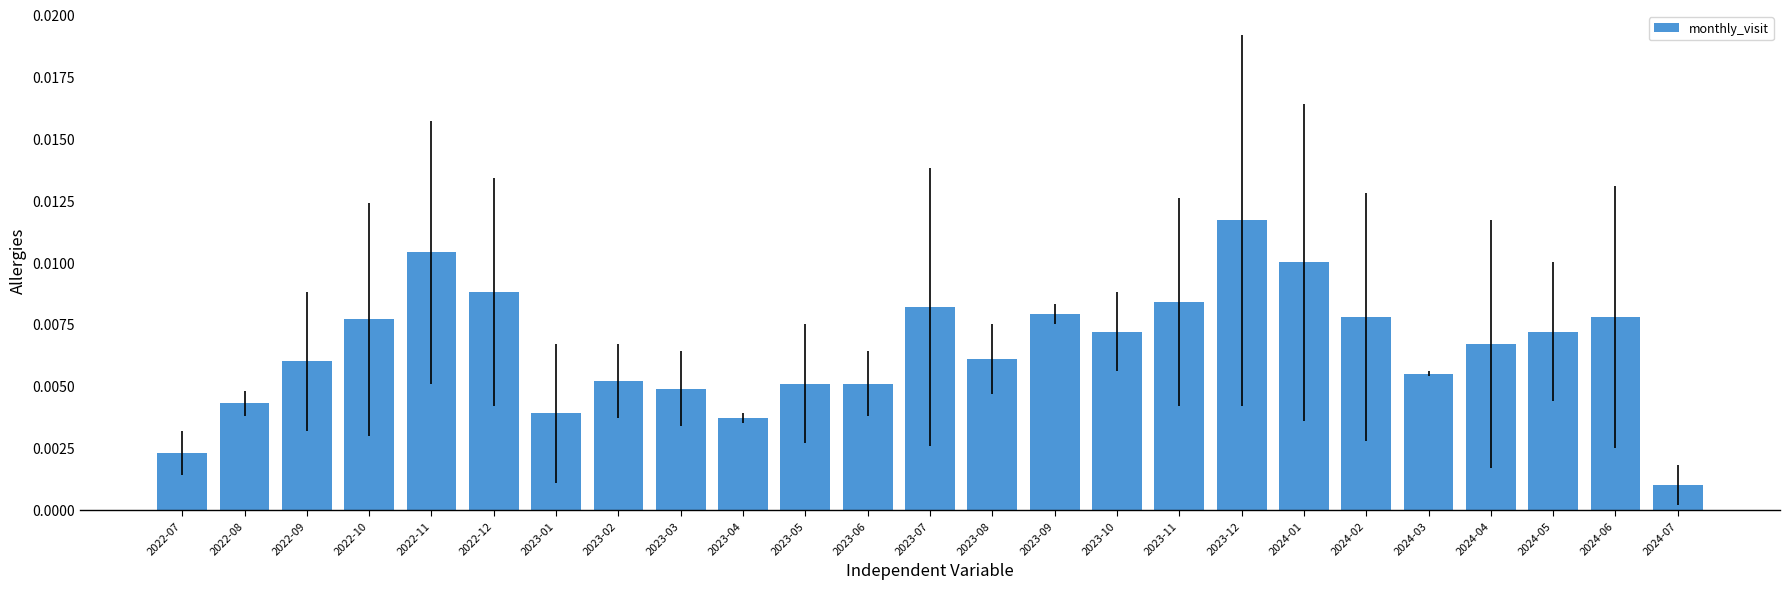

Which label corresponds to the smallest value in the chart?

2024-07